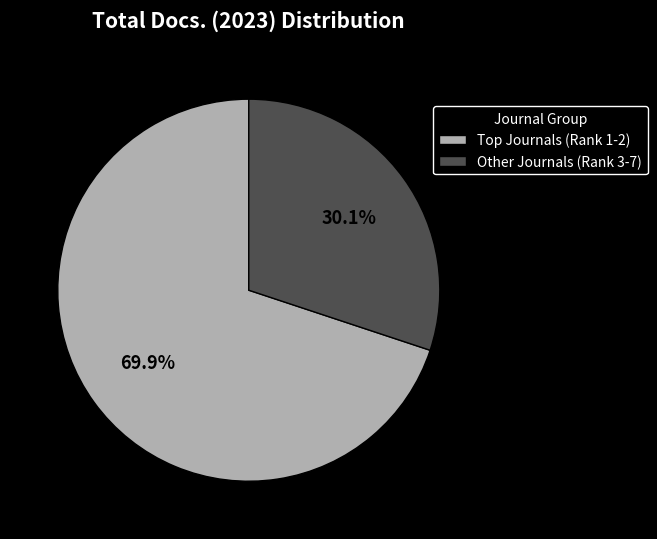

Count the number of slices in the pie.

2